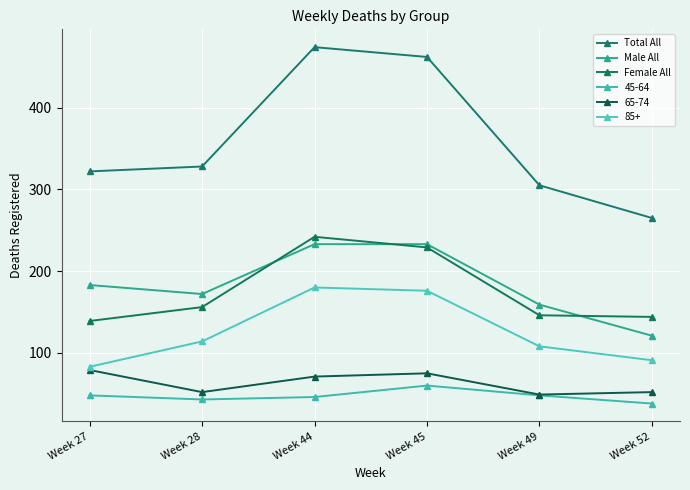

How many lines are shown in the chart?

6